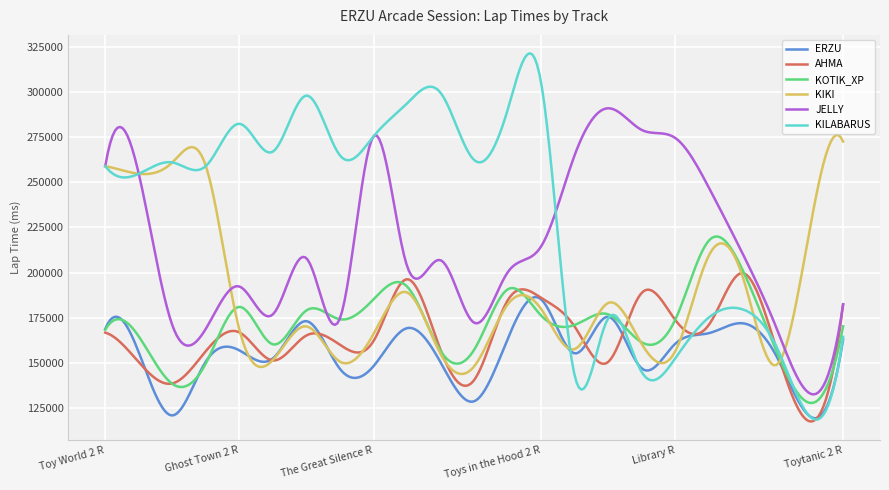

Does the chart display data point markers on the line(s)?

No